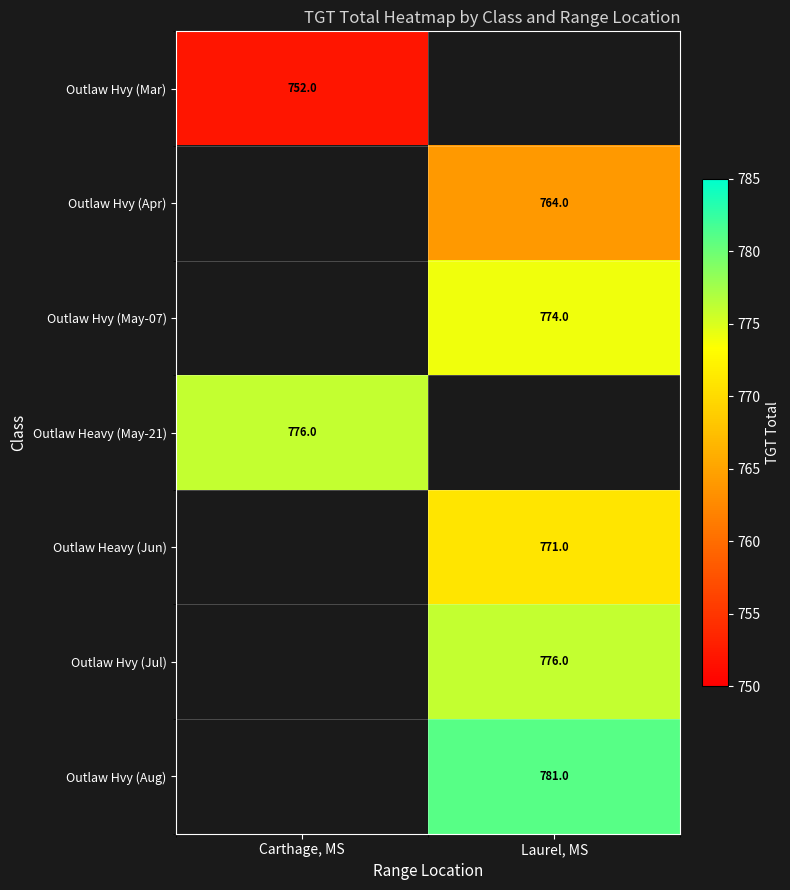

How many series are shown in this chart?

7